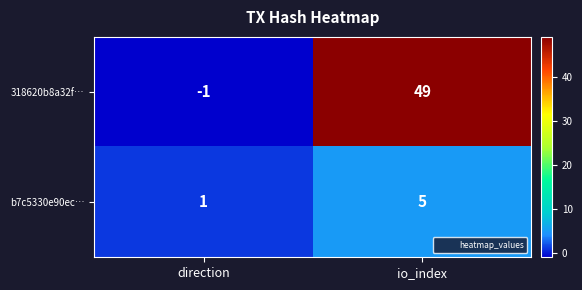

Which category has the highest value across all series?

io_index